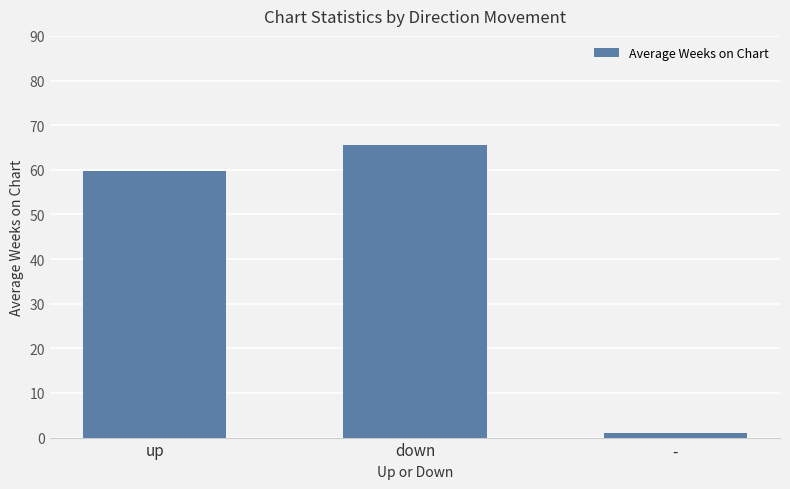

How many data points does each series have?

3